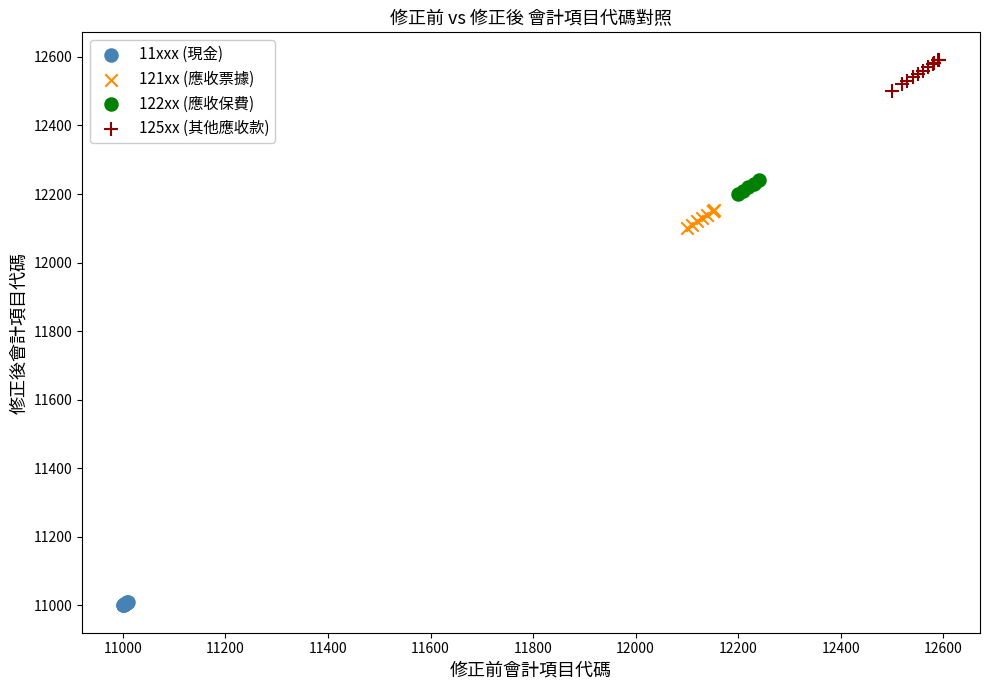

What are all the series names shown in the legend?

11xxx (現金), 121xx (應收票據), 122xx (應收保費), 125xx (其他應收款)